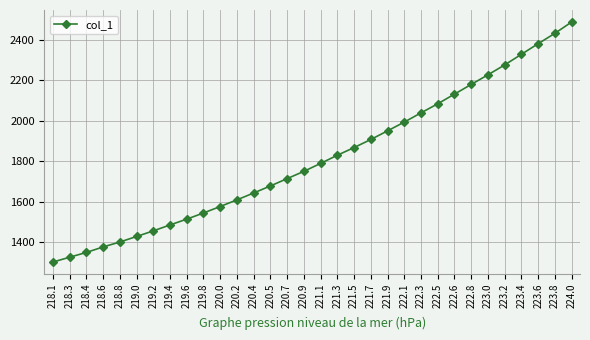

Which has a higher value, 219.6 or 218.8?

219.6